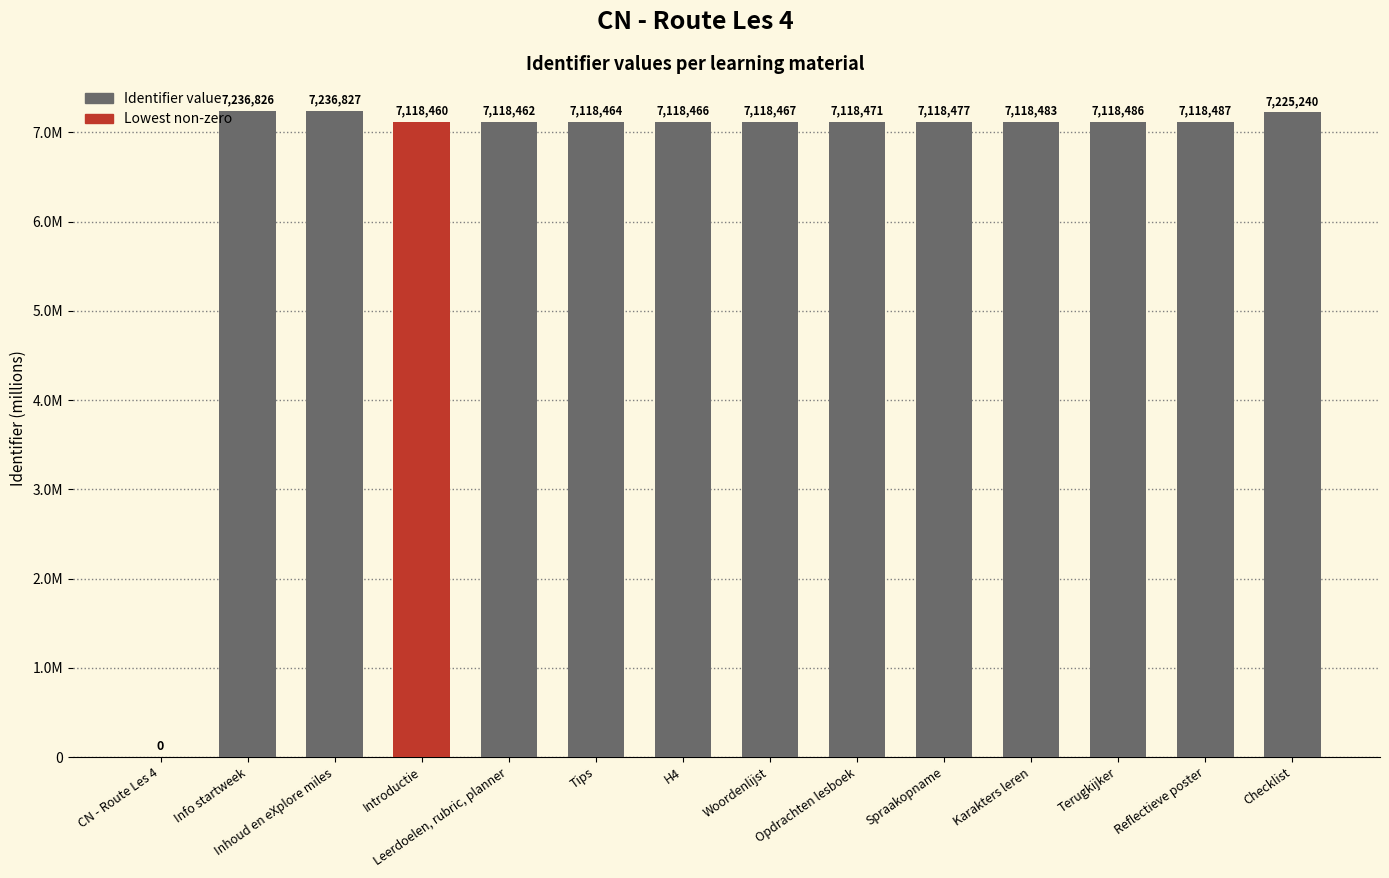

The chart shows a value of 11.9 at Tips. True or false?

False